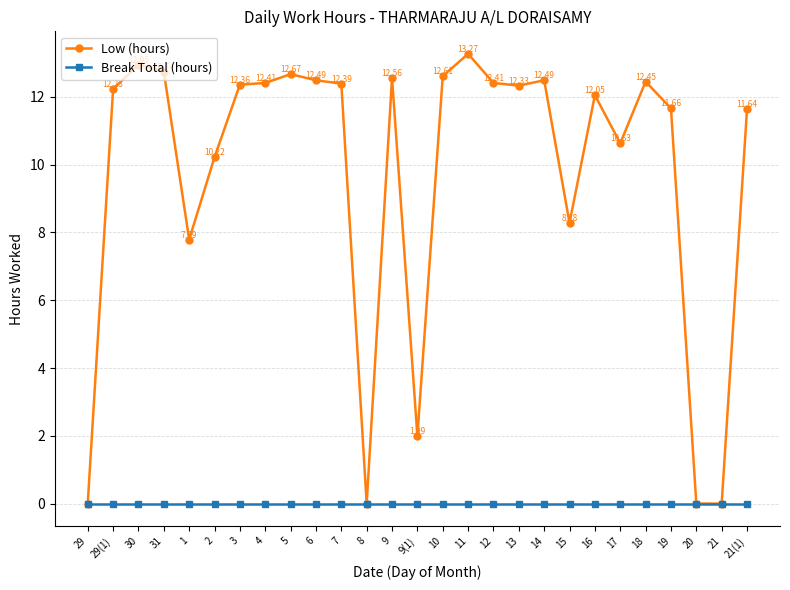

Is it true that Low (hours) equals 21.3 at 4?

False